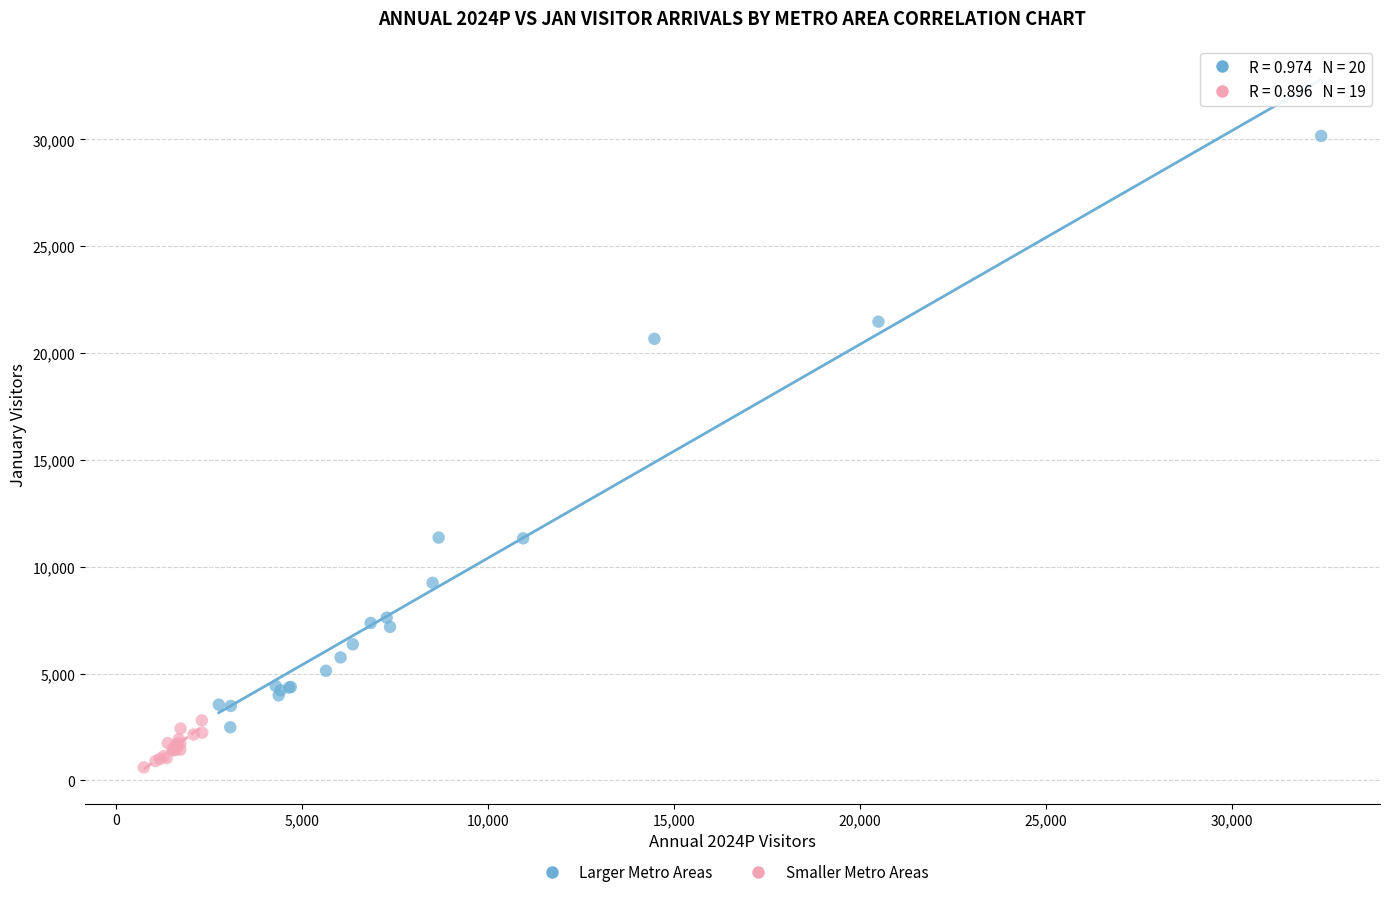

Which series reaches the maximum Y coordinate?

Larger Metro Areas